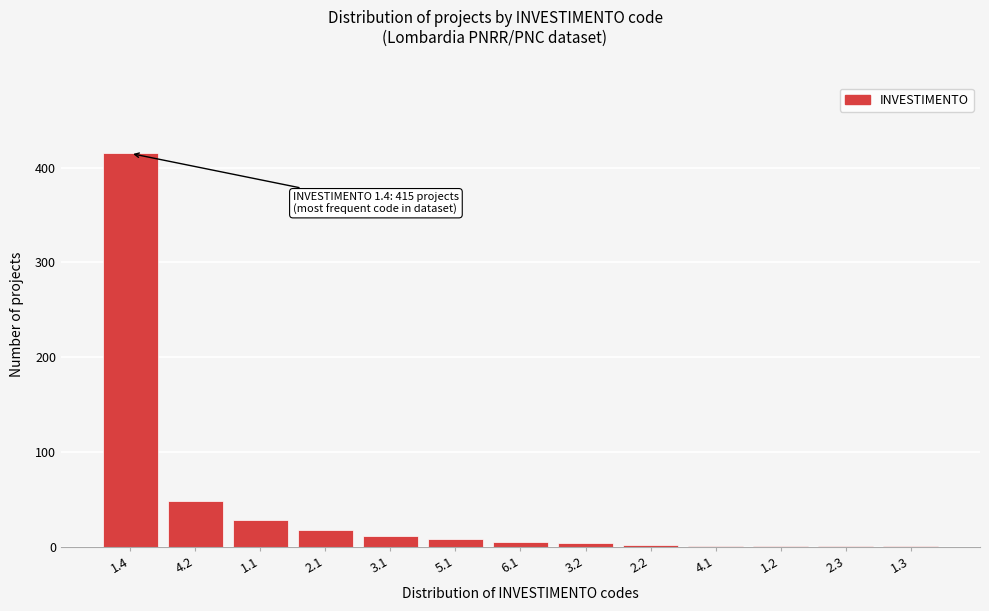

Which has a higher value, 3.1 or 4.2?

4.2